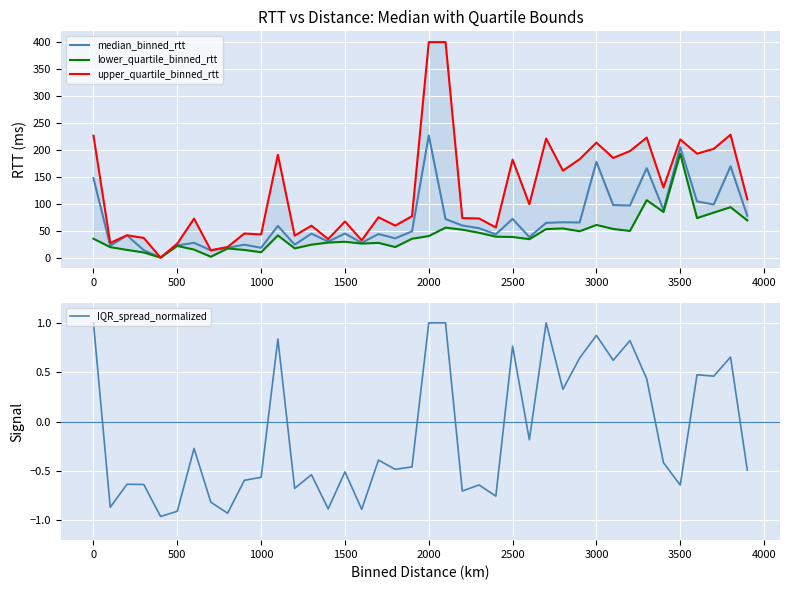

The lower_quartile_binned_rtt series shows 100.0 at 21. True or false?

False